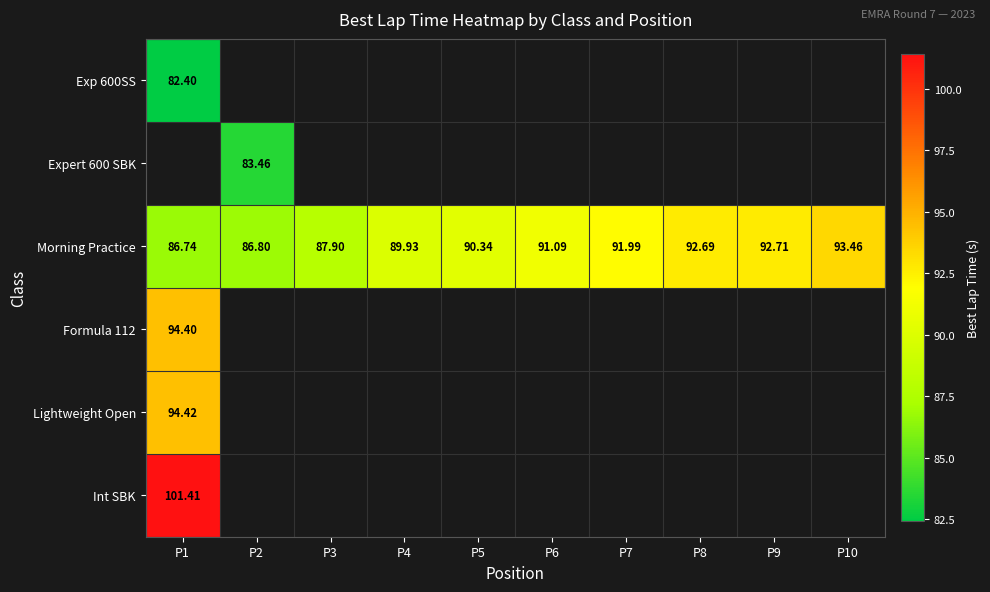

How many values in the Morning Practice series are below 91?

5